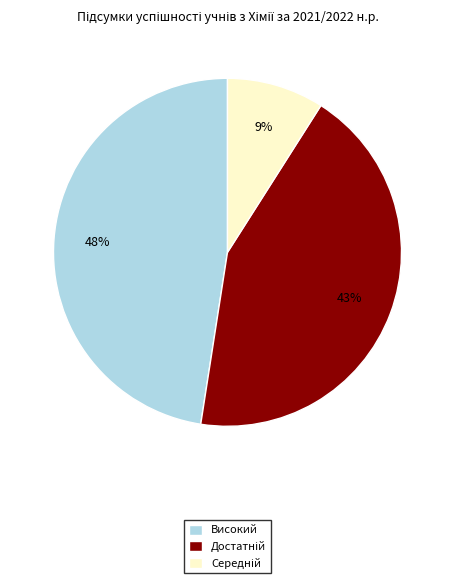

What is the largest slice in the pie chart?

Високий